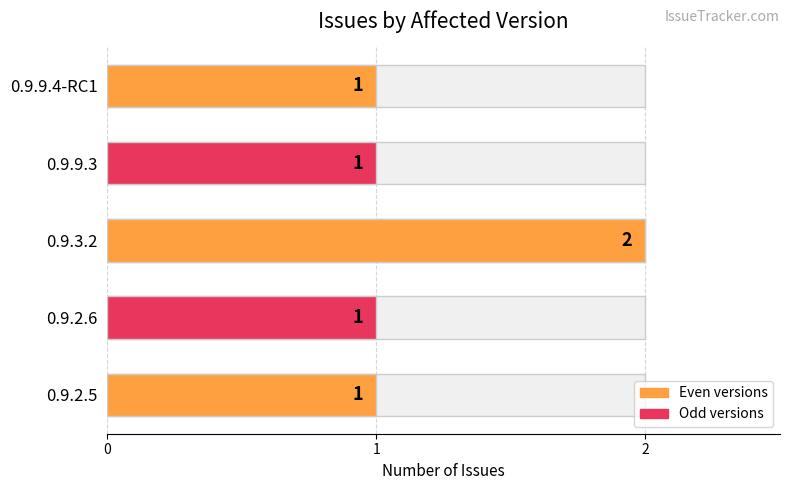

Does the chart contain stacked bars?

No